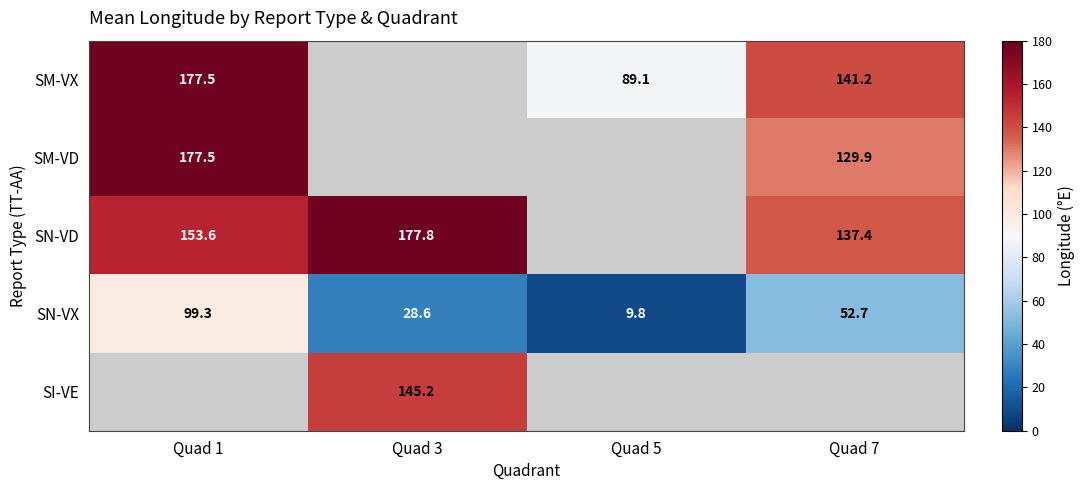

At which label does SN-VX first exceed 52?

Quad 1